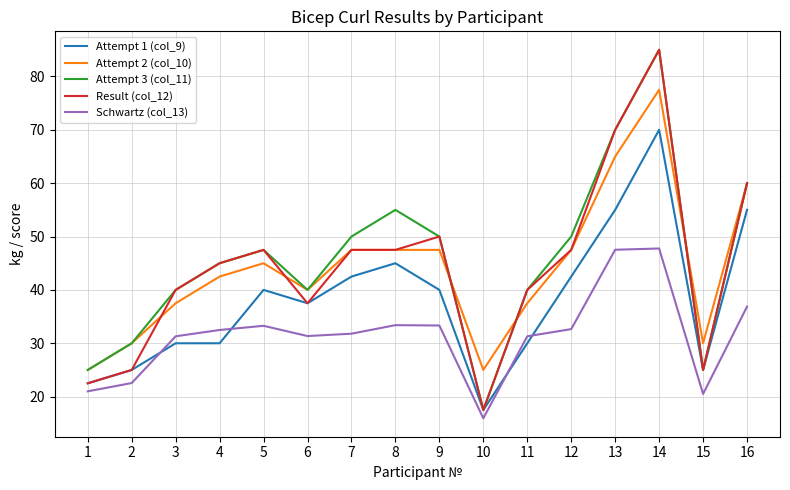

The value of Schwartz (col_13) at 13 is 26.8. True or false?

False